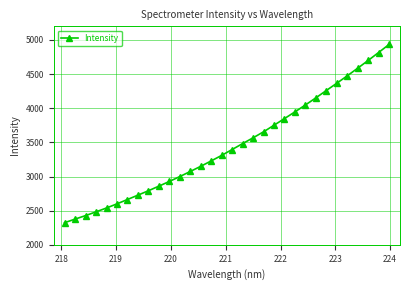

What is the difference between the maximum and minimum values?

2610.5